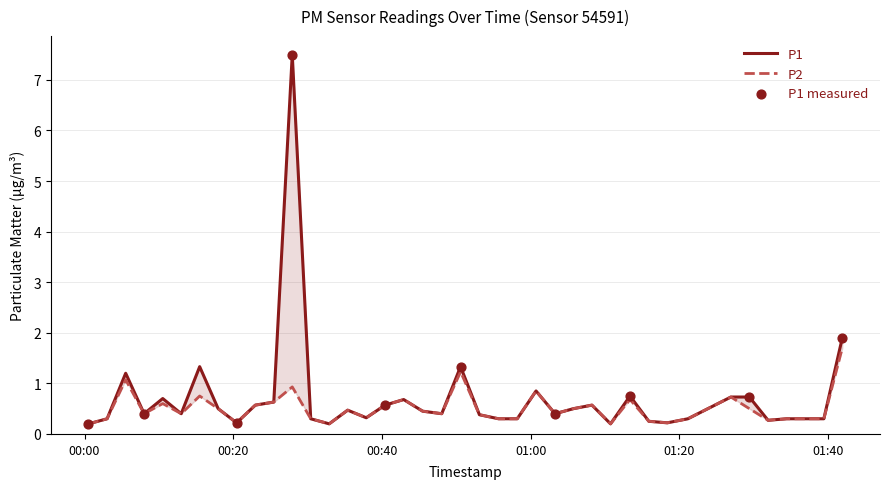

Which series has the largest Y range (max minus min)?

P1